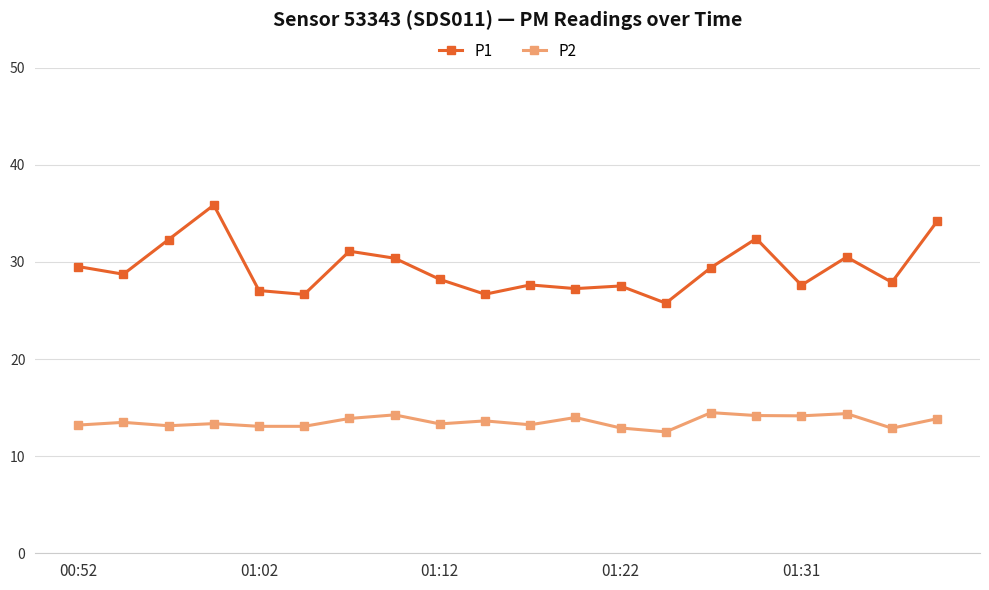

True or false: P2 has more than 0 points higher than both neighbors.

True